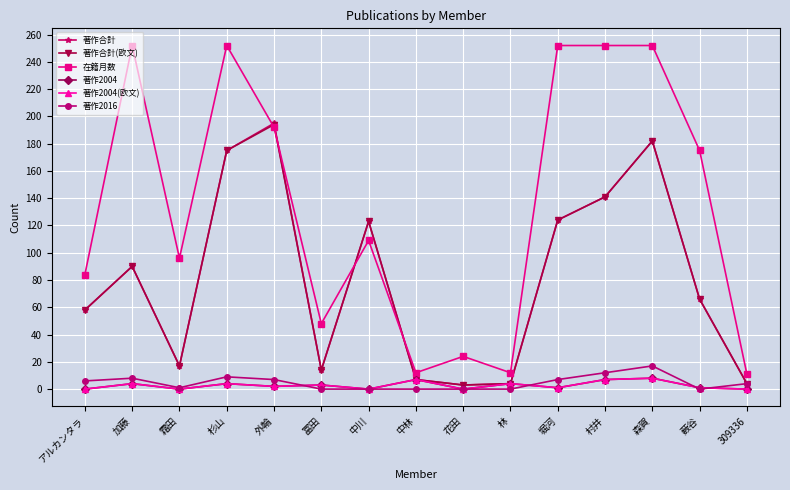

Is this an area chart (filled region under the line)?

No